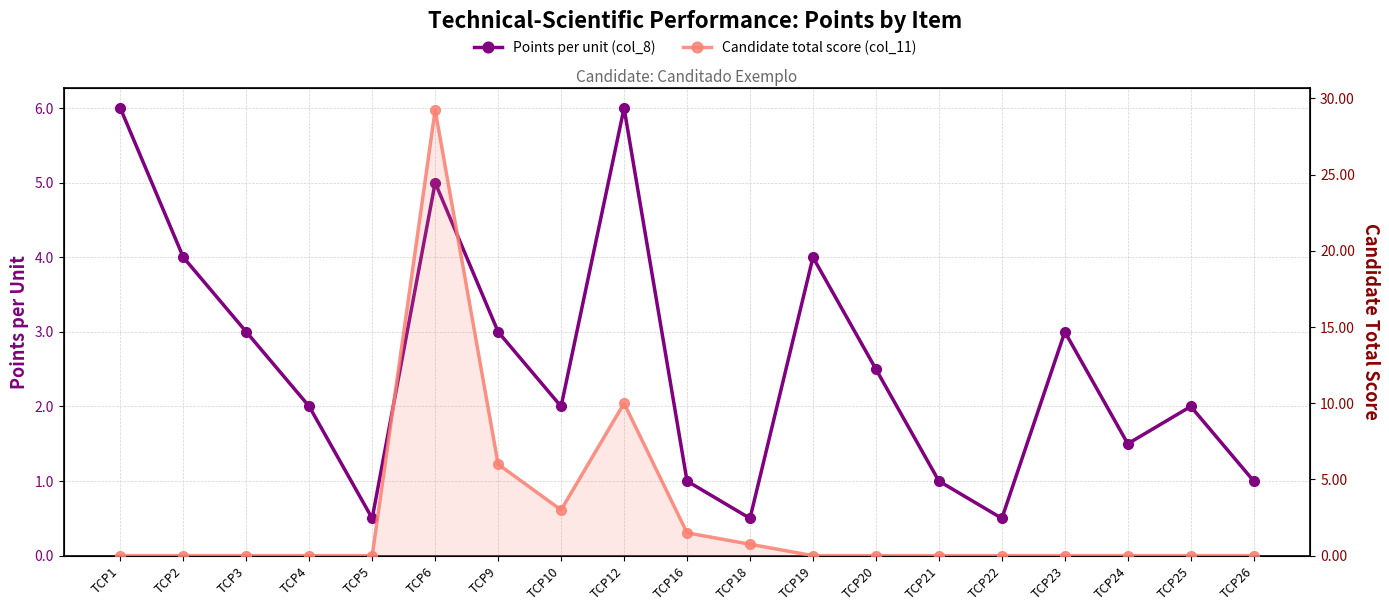

The value of Points per unit (col_8) at TCP5 is 0.2. True or false?

False